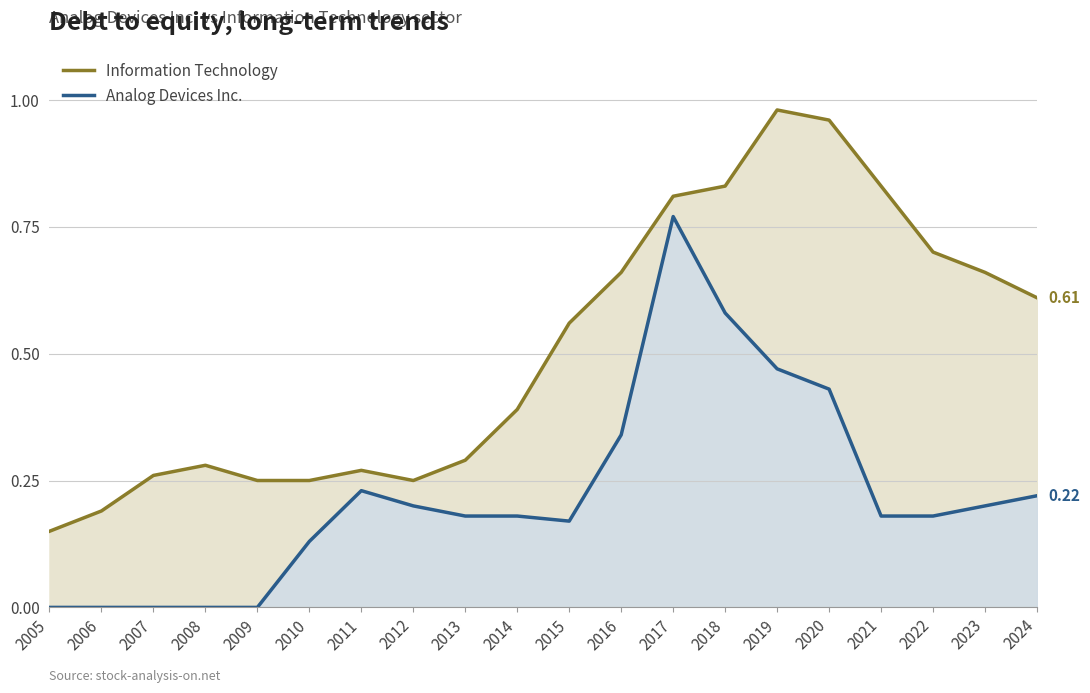

Reading left to right, extract all data points from this chart.

Information Technology: 0.1	0.2	0.3	0.3	0.2	0.2	0.3	0.2	0.3	0.4	0.6	0.7	0.8	0.8	1.0	1.0	0.8	0.7	0.7	0.6
Analog Devices Inc.: 0.0	0.0	0.0	0.0	0.0	0.1	0.2	0.2	0.2	0.2	0.2	0.3	0.8	0.6	0.5	0.4	0.2	0.2	0.2	0.2